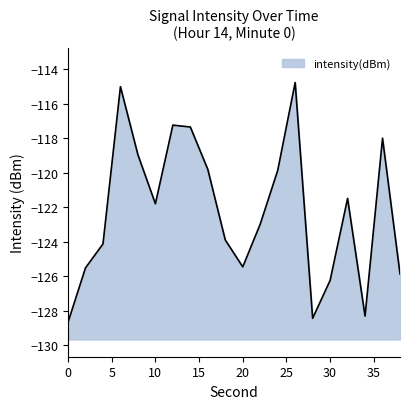

Rank the categories by value from highest to lowest.

26, 6, 12, 14, 36, 8, 16, 24, 32, 10, 22, 18, 4, 20, 2, 38, 30, 34, 28, 0